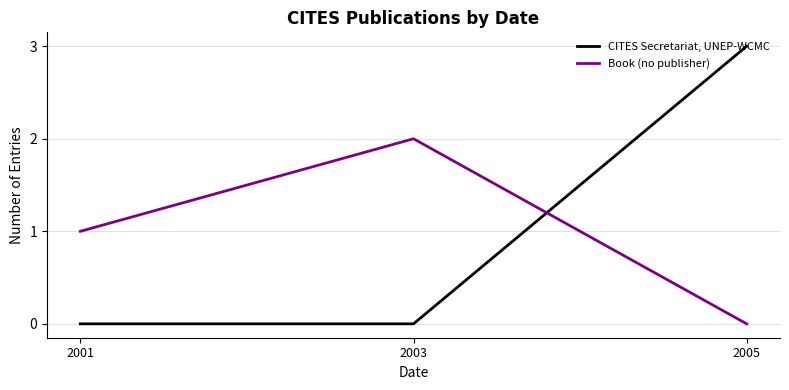

What are all the series names shown in the legend?

CITES Secretariat, UNEP-WCMC, Book (no publisher)